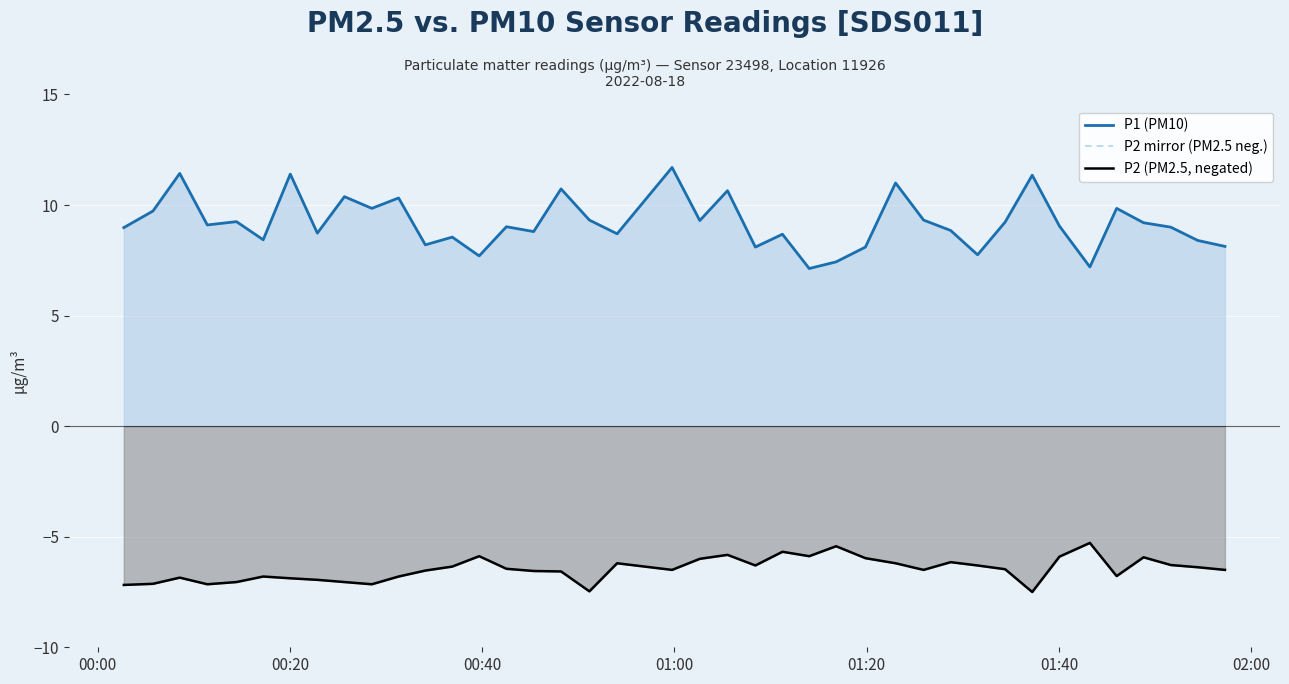

How many categories are shown in the chart?

40